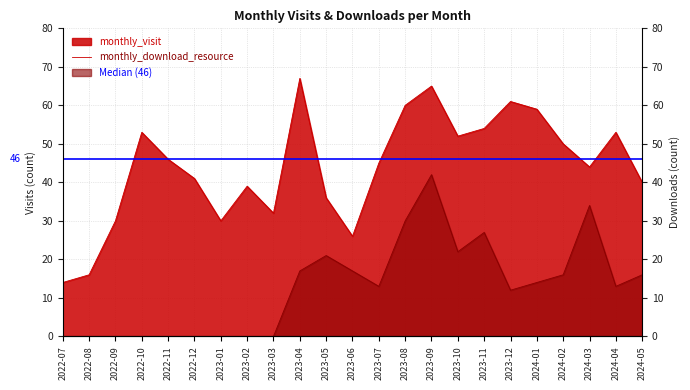

What position from the right is 2022-08?

22